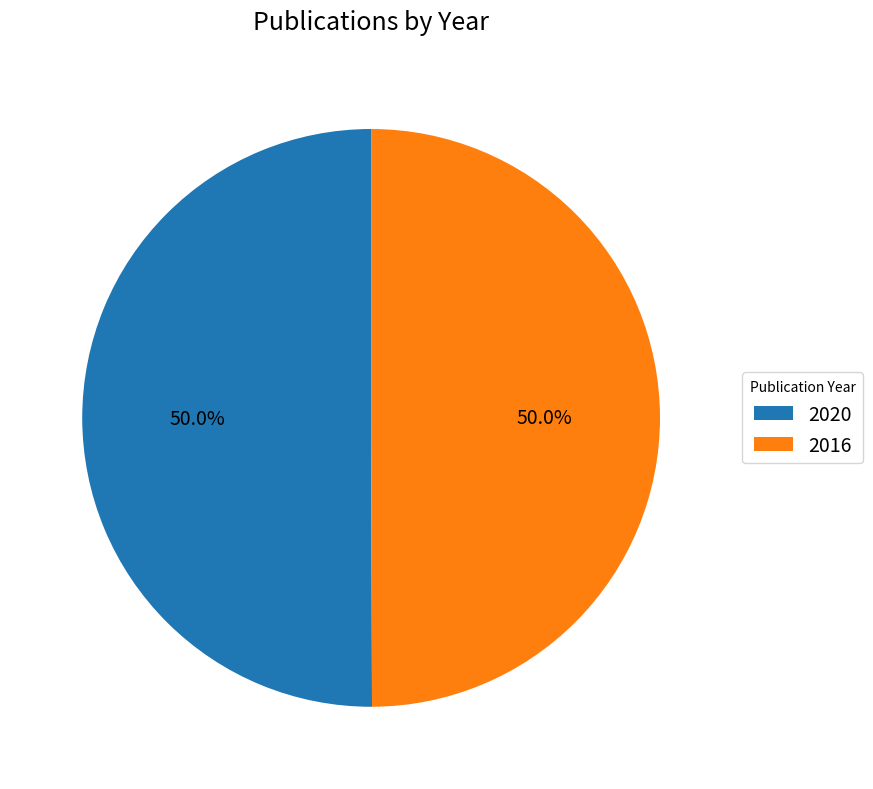

True or false: 2016 accounts for 42% of the total.

False